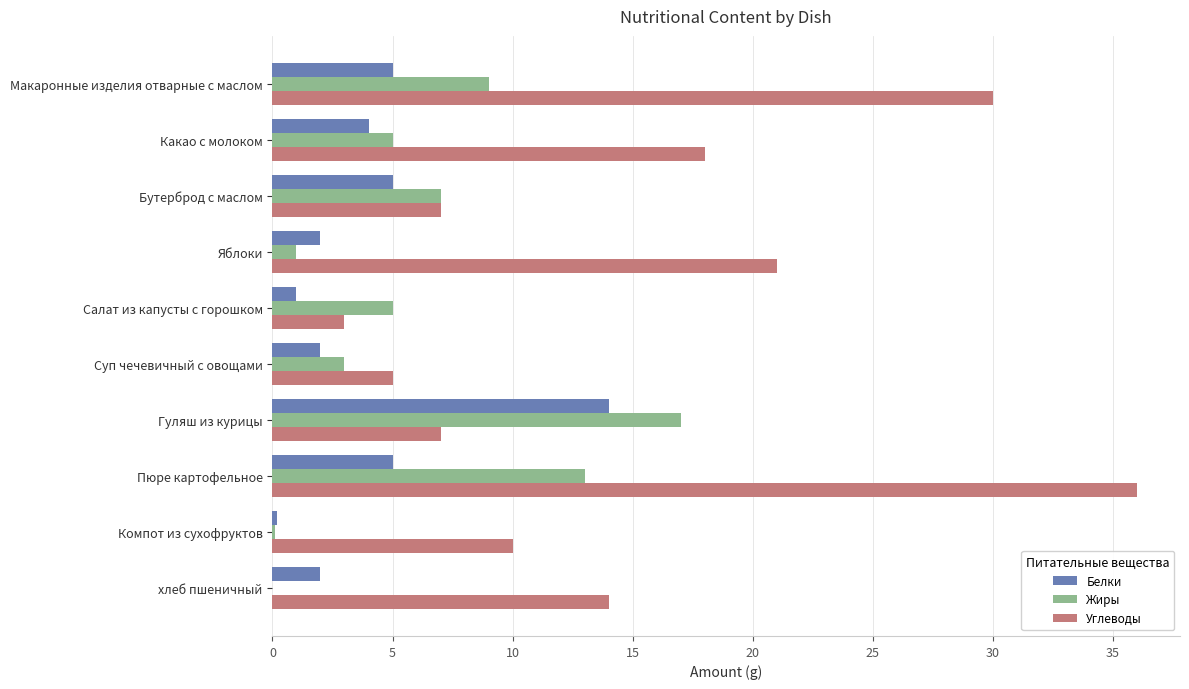

What is the sum of all Белки values?

40.2